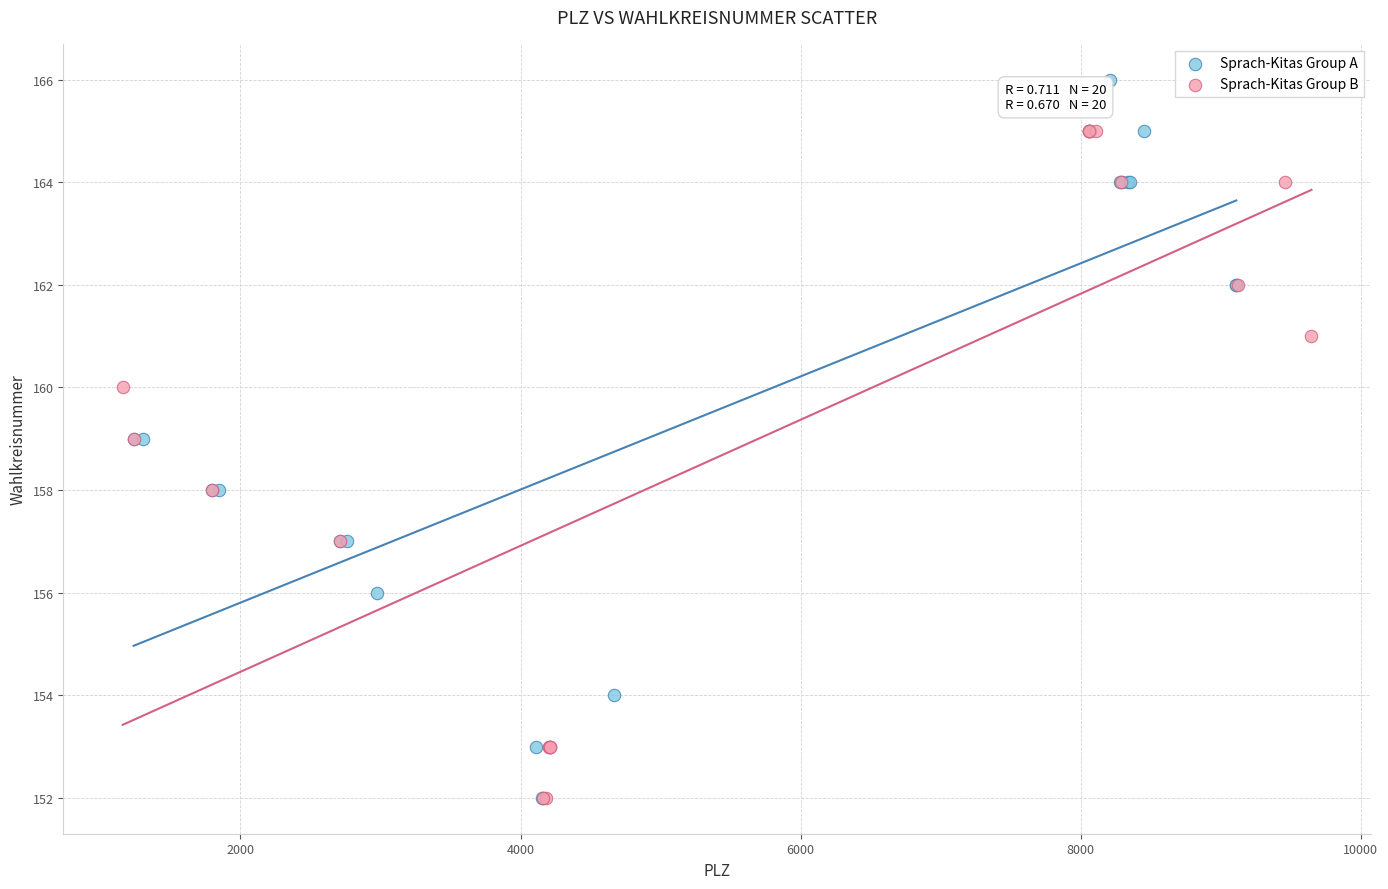

Which series contains the highest Y value?

Sprach-Kitas Group A